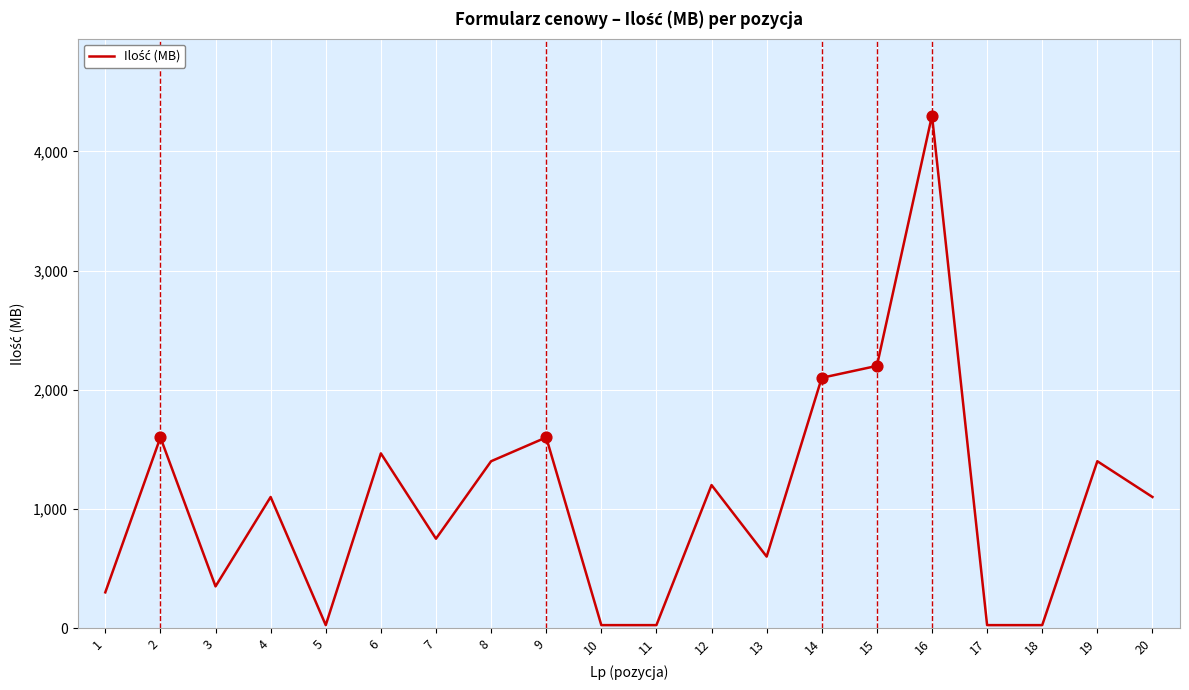

What is the ratio of the value at 7 to the value at 8?

0.5